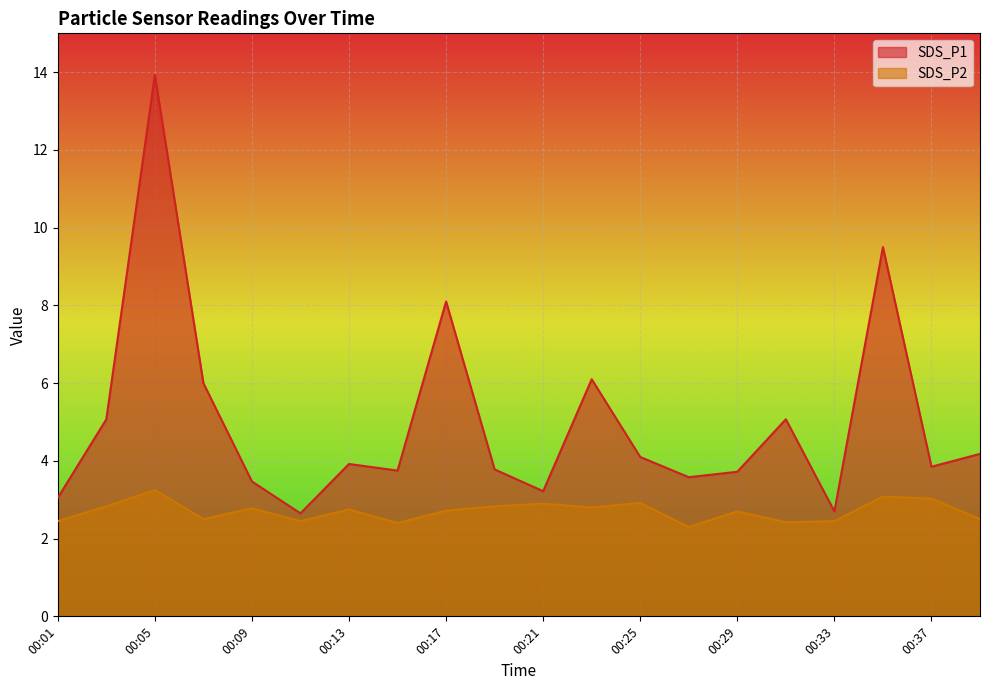

True or false: SDS_P1 and SDS_P2 cross at least once.

False